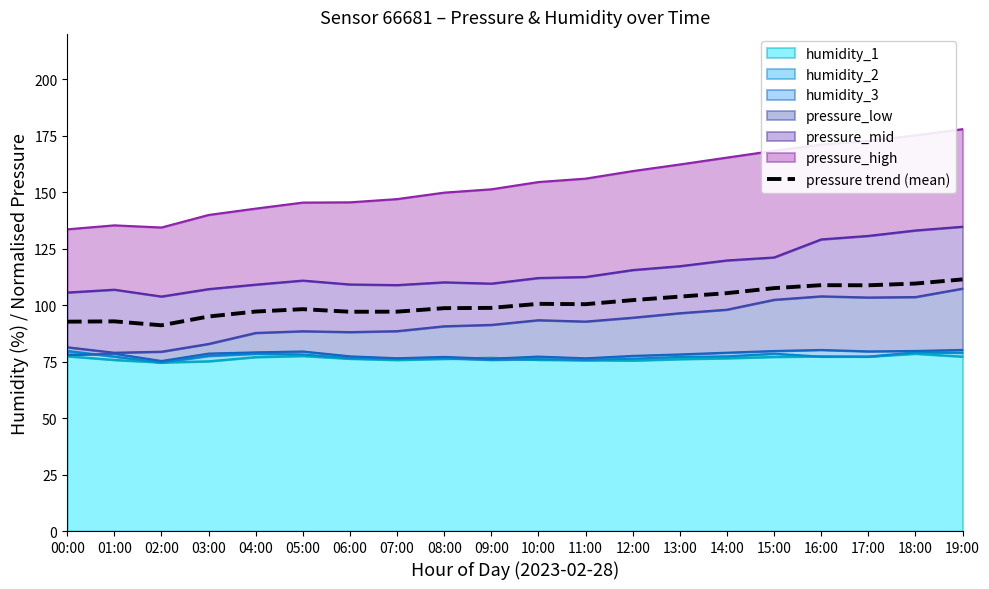

Is it true that the value at 13:00 is 154.2?

False